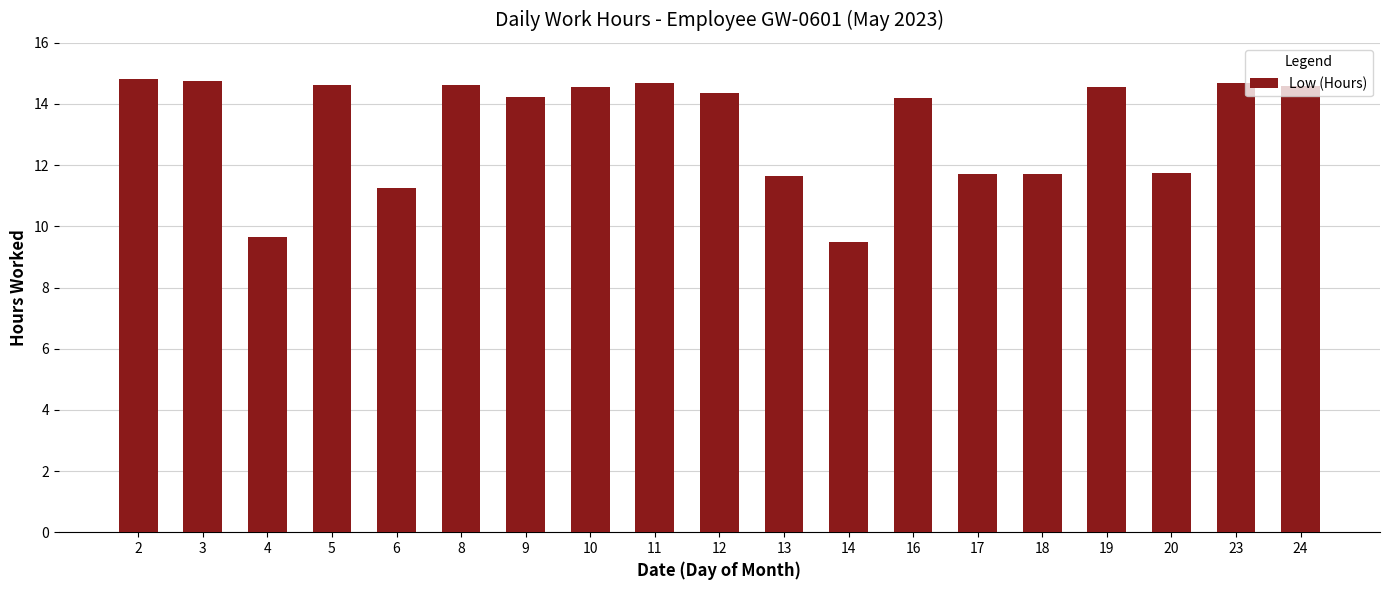

What is the sum of the values at 19 and 6?

25.8